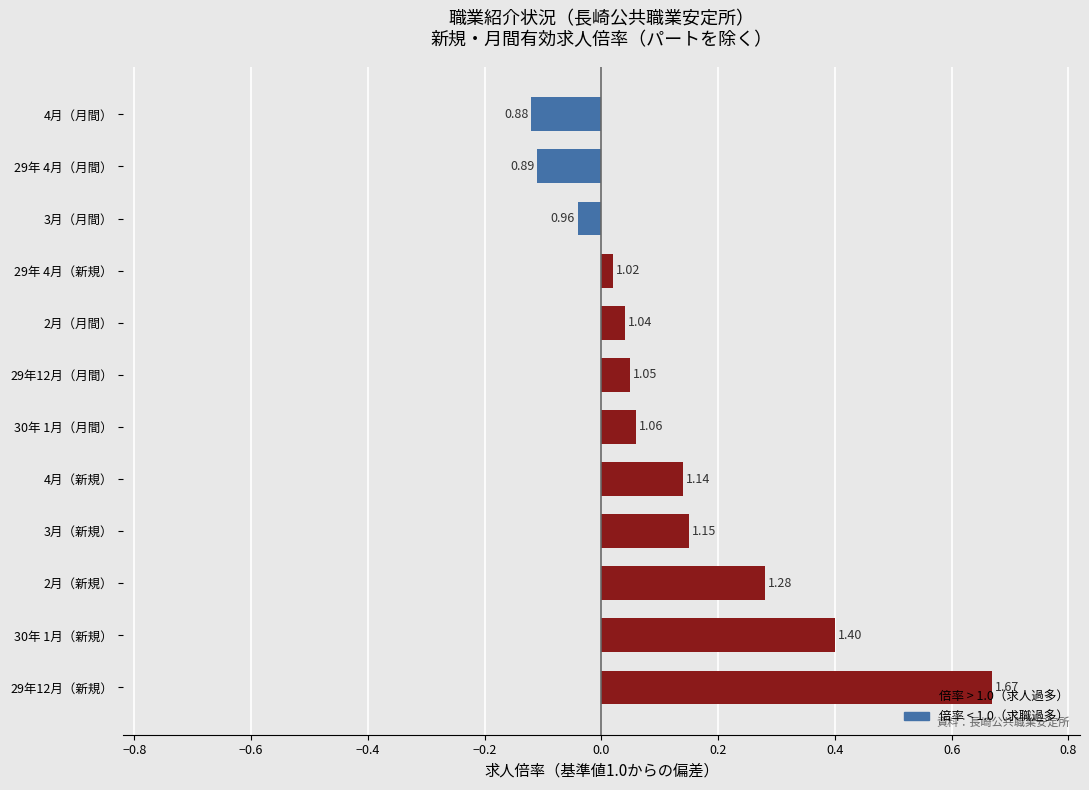

How many bars are there in total?

12